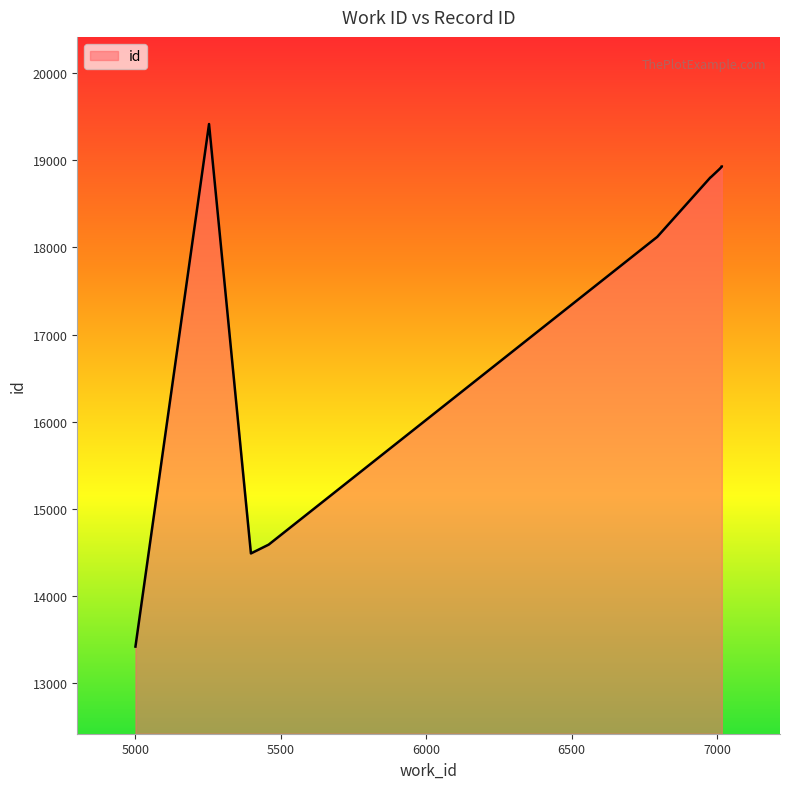

List the labels in order of value, largest first.

5253, 7016, 7016, 7007, 6978, 6977, 6794, 5458, 5397, 5000